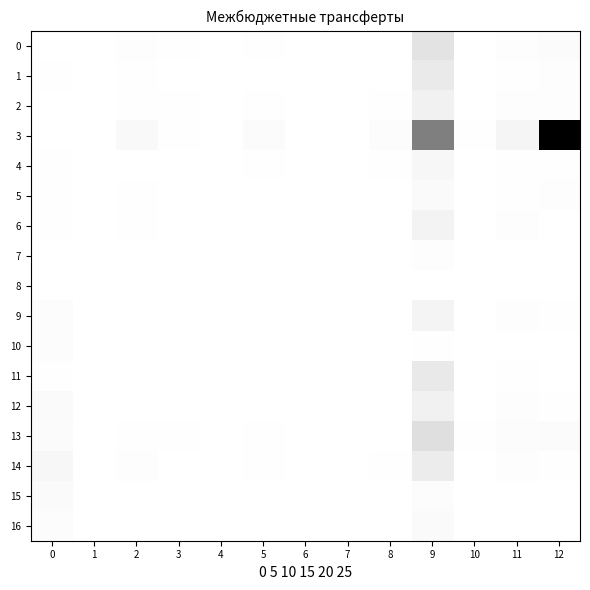

Which series changed the most between 4 and 5?

3